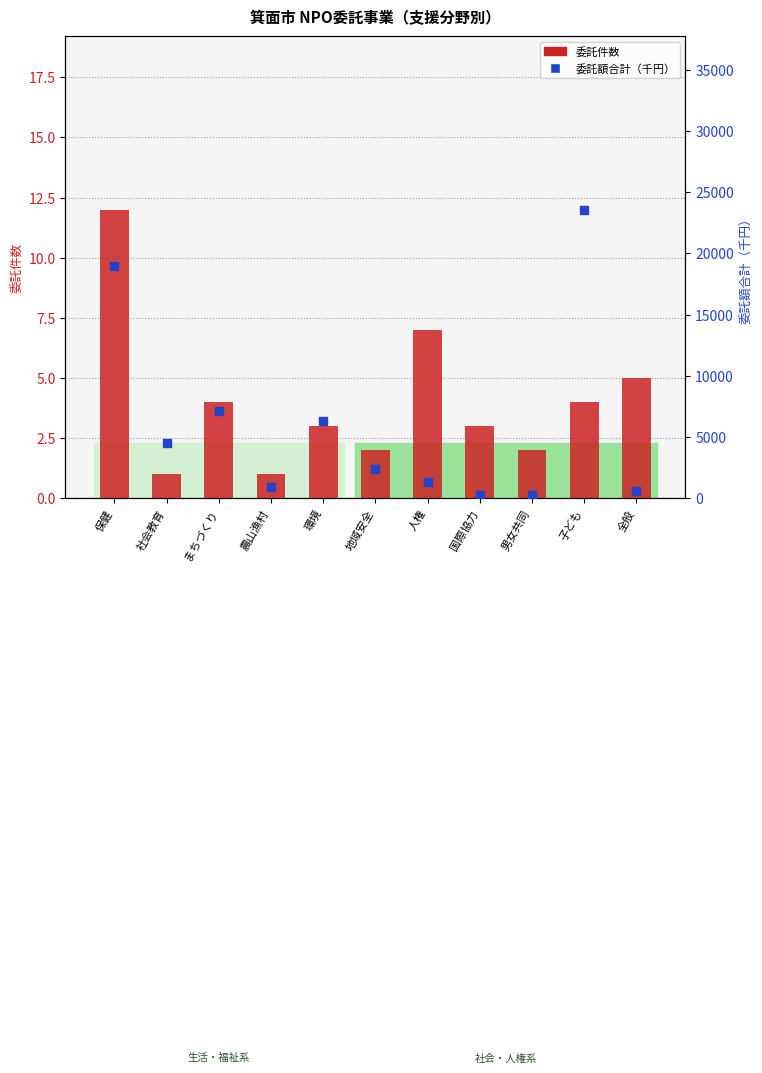

Which series has the largest total across all categories?

委託額合計（千円）